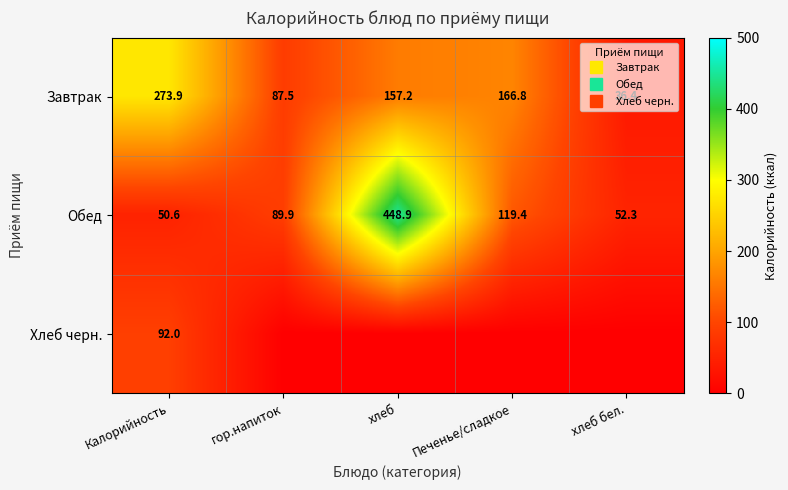

How many values in Хлеб черн. are above zero?

1